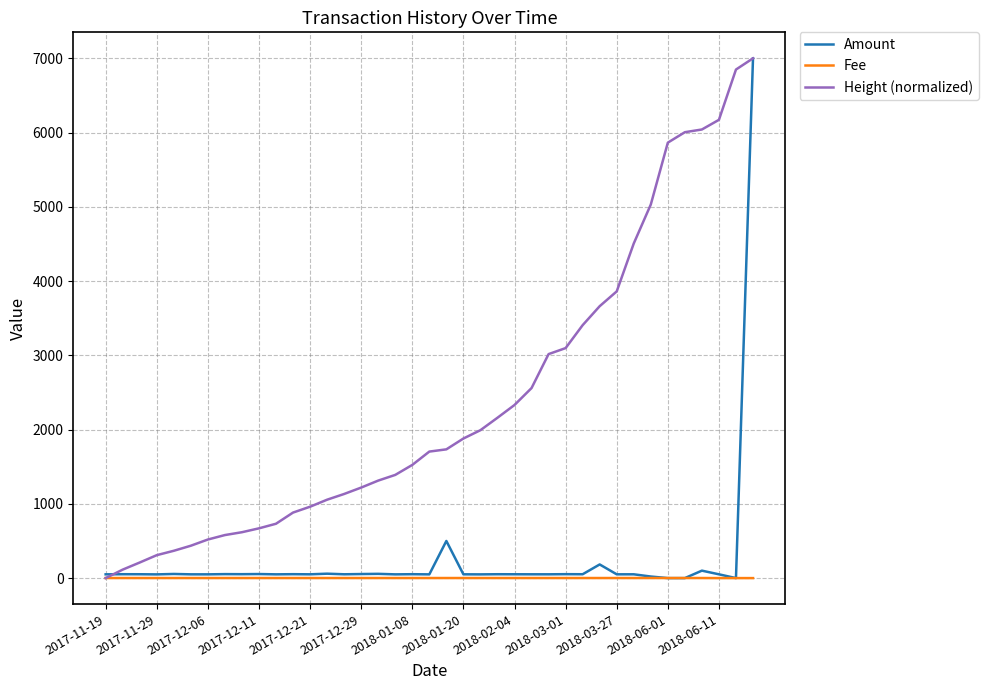

Which series has the largest total across all categories?

Height (normalized)